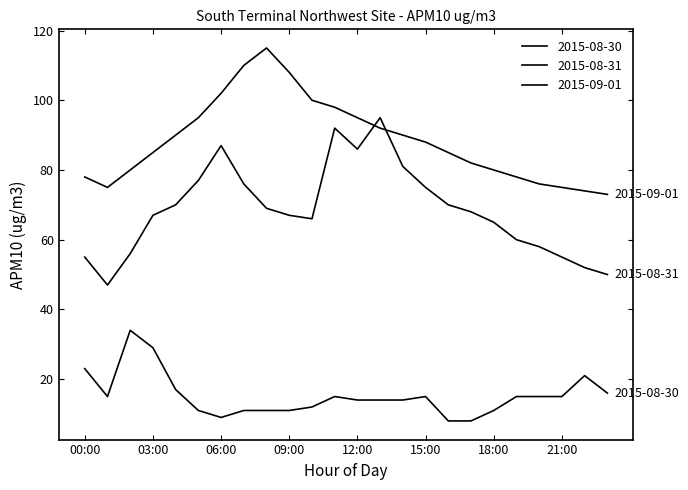

At which label does 2015-09-01 reach its peak?

08:00